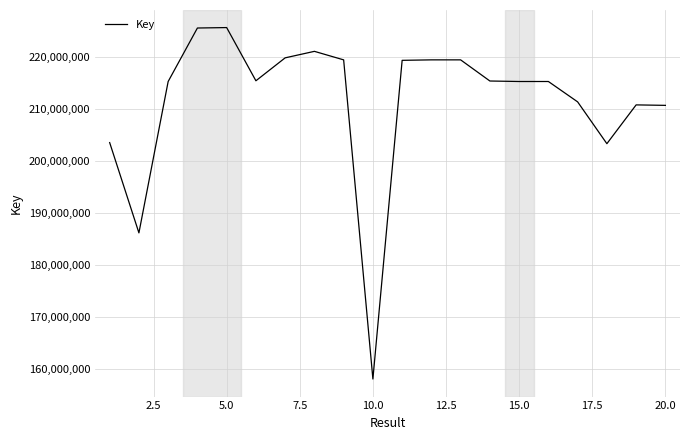

What is the maximum value shown in the chart?

225604455